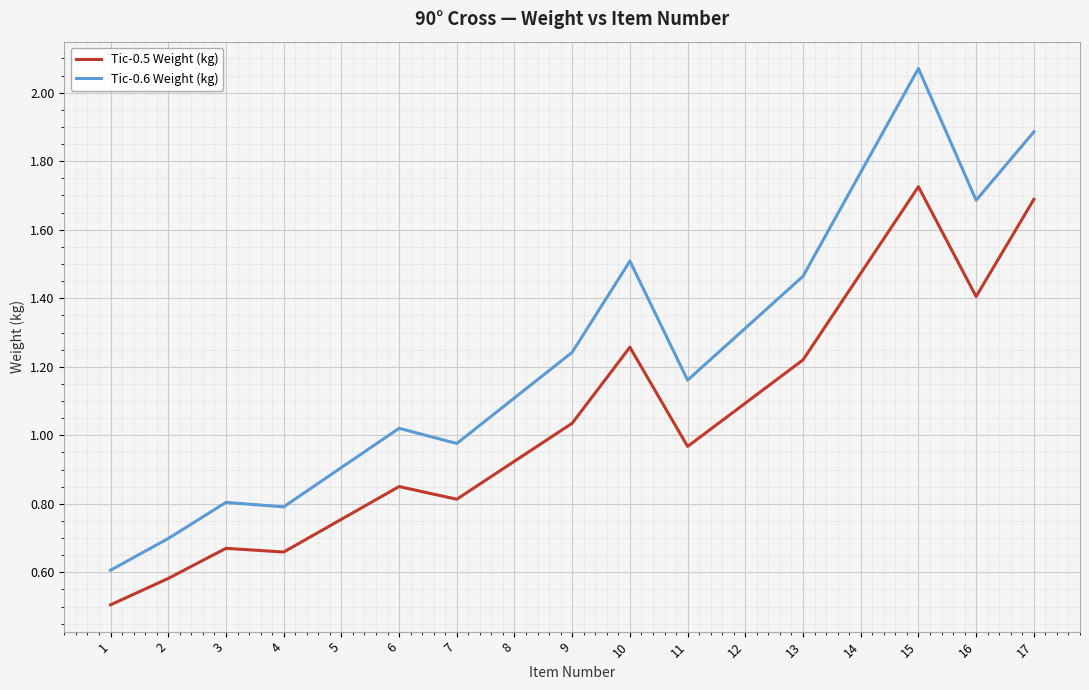

Is it true that Tic-0.6 Weight (kg) equals 1.4 at 4?

False